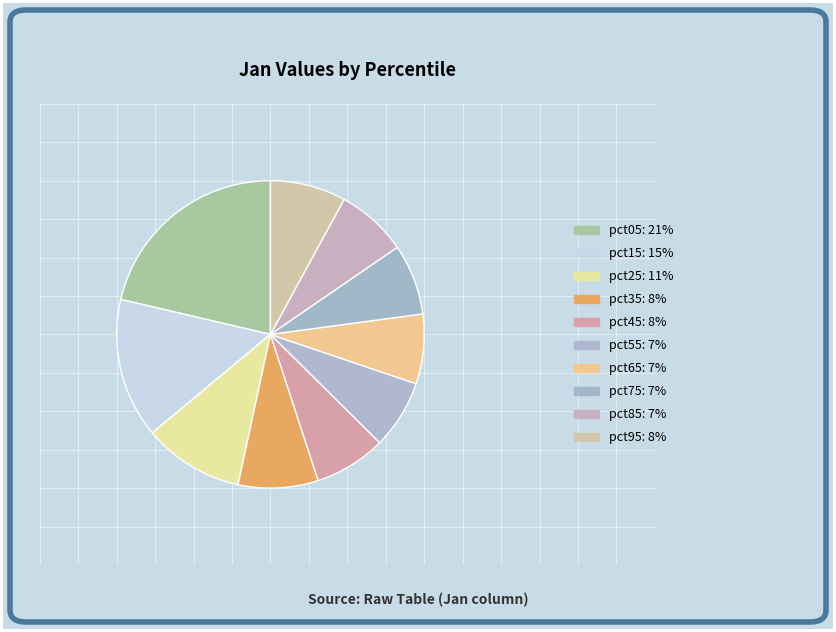

To the nearest percent, what is the combined percentage of pct25 and pct45?

18%